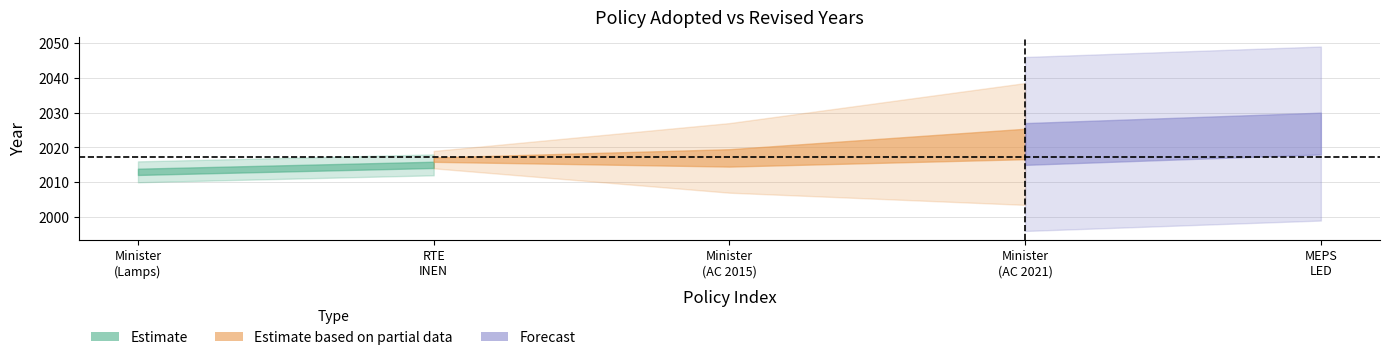

What is the average value of the Adopted series?

2017